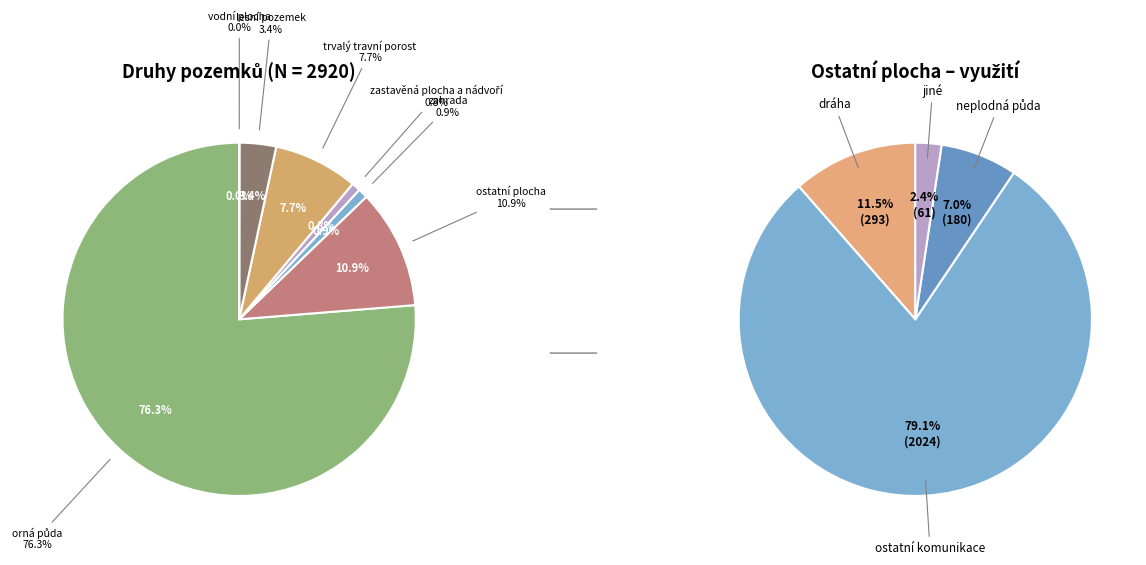

Is orná půda the majority of the pie?

Yes